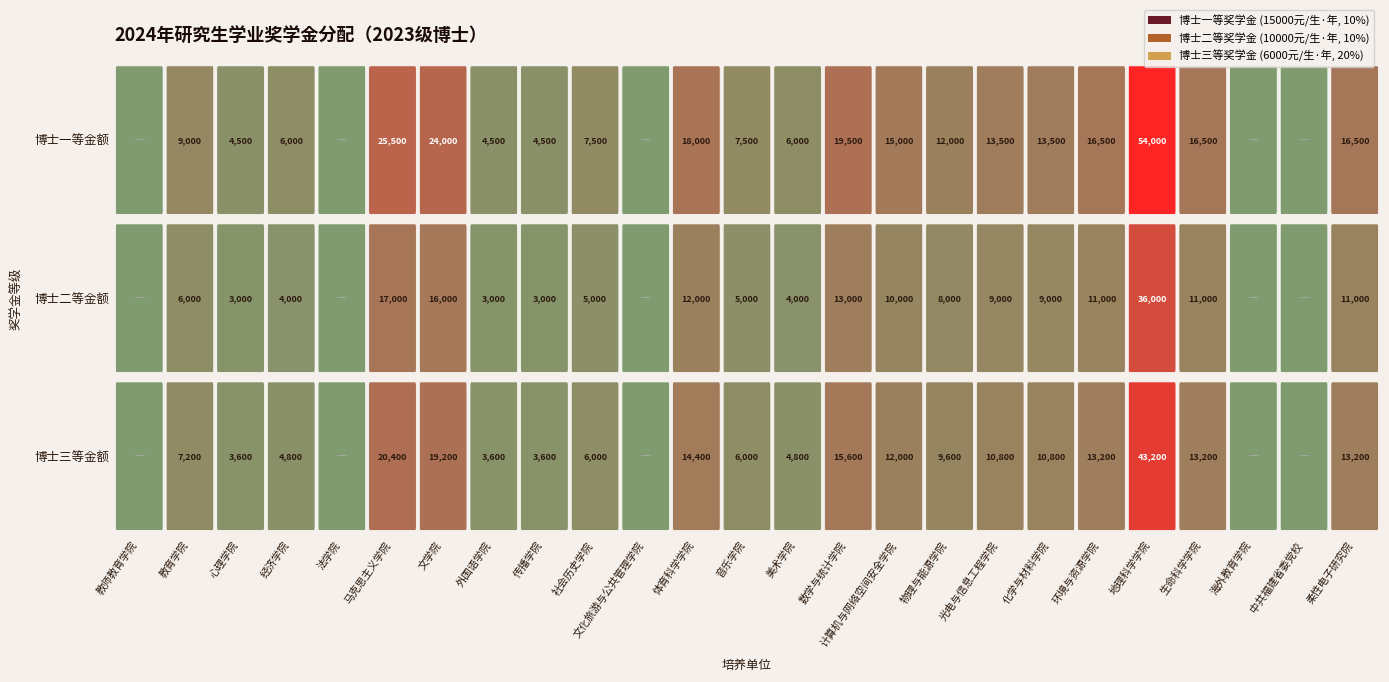

List the series in order of their peak value, highest first.

博士一等金额, 博士三等金额, 博士二等金额